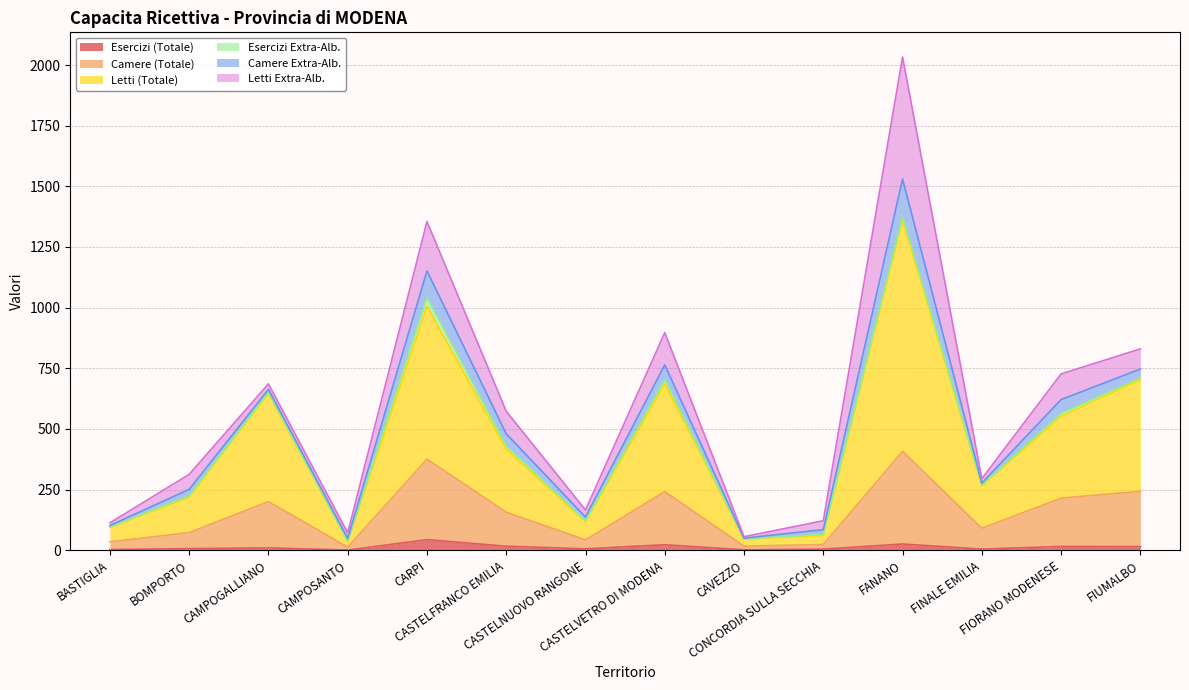

Does the chart display data point markers on the line(s)?

No